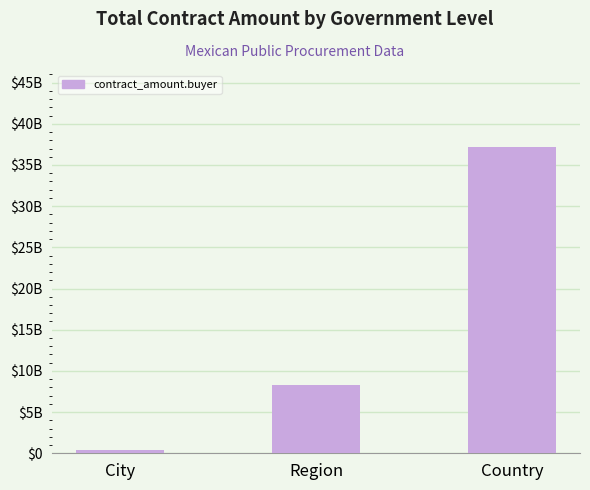

Are the bars horizontal?

No